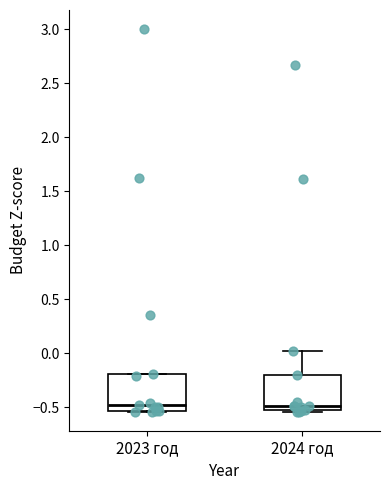

Where is the upper edge of the box for 2024 год on the y-axis? The values are not printed on the chart, so give them approximately, as read against the axis.

-0.20